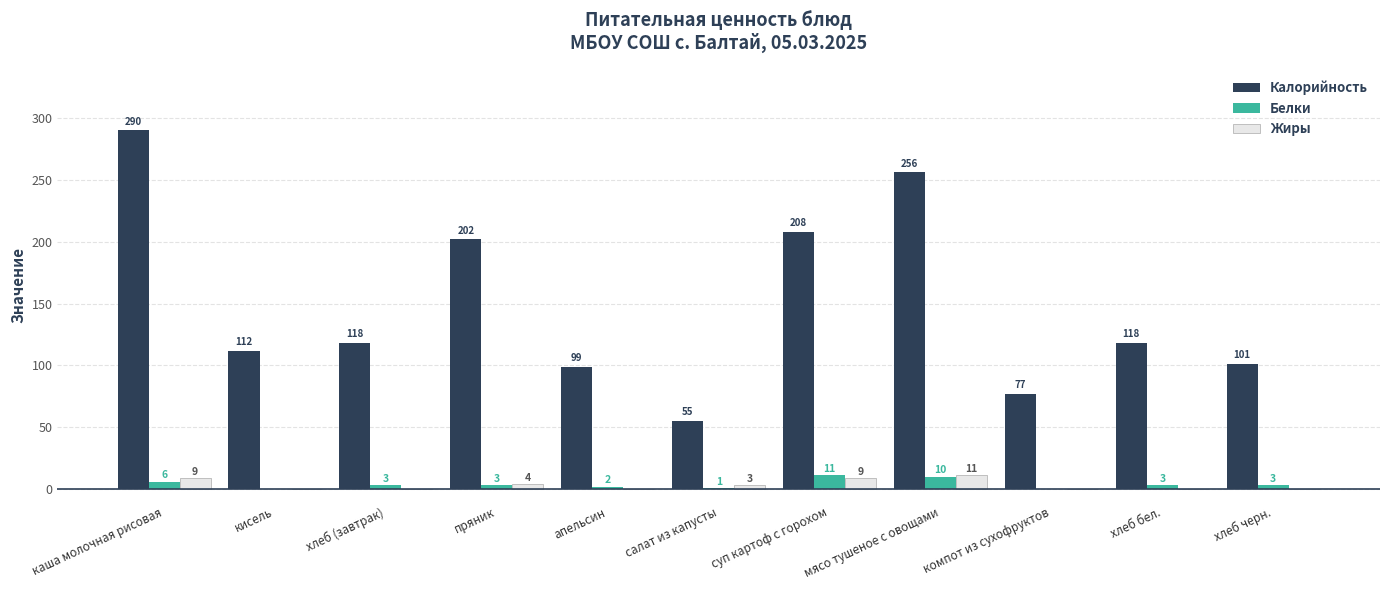

Reading left to right, what are all the values shown in this chart?

Калорийность: каша молочная рисовая=290	кисель=112	хлеб (завтрак)=118	пряник=202	апельсин=99	салат из капусты=55	суп картоф с горохом=208	мясо тушеное с овощами=256	компот из сухофруктов=77	хлеб бел.=118	хлеб черн.=101
Белки: каша молочная рисовая=6	кисель=0	хлеб (завтрак)=3	пряник=3	апельсин=2	салат из капусты=1	суп картоф с горохом=11	мясо тушеное с овощами=10	компот из сухофруктов=0	хлеб бел.=3	хлеб черн.=3
Жиры: каша молочная рисовая=9	кисель=0	хлеб (завтрак)=0	пряник=4	апельсин=0	салат из капусты=3	суп картоф с горохом=9	мясо тушеное с овощами=11	компот из сухофруктов=0	хлеб бел.=0	хлеб черн.=0